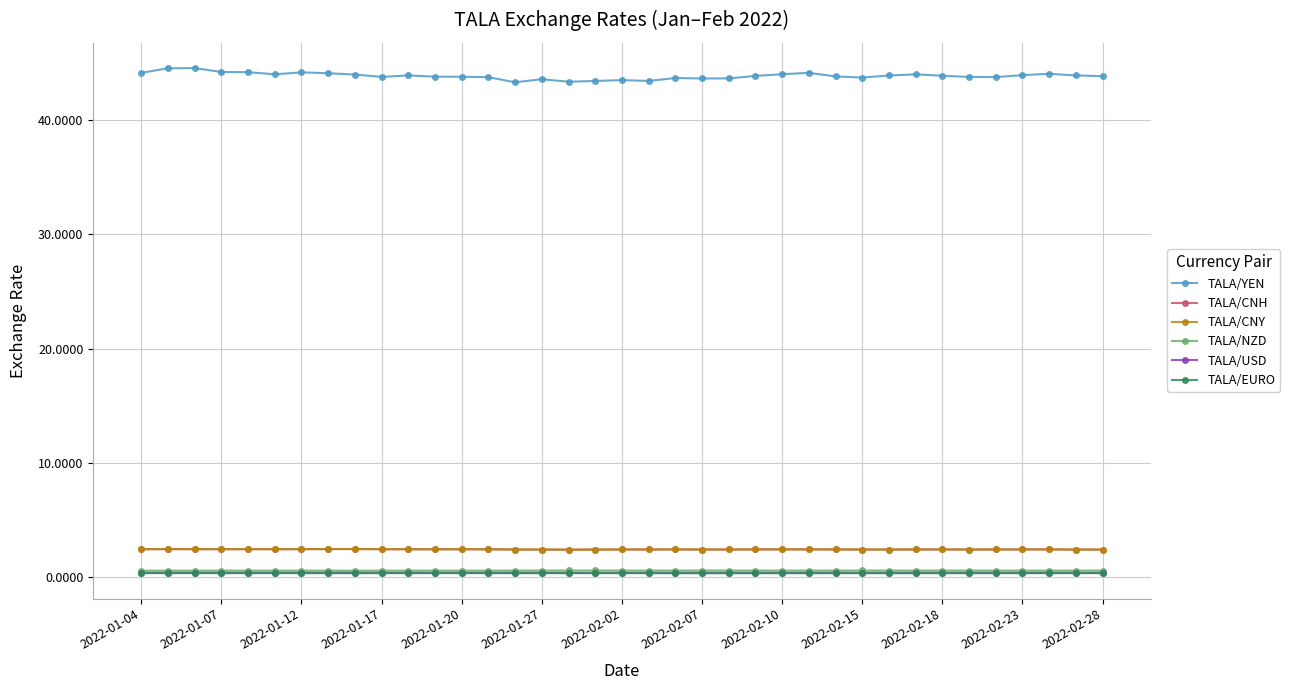

What is the value of the TALA/CNY point at the 7th from the left?

2.4